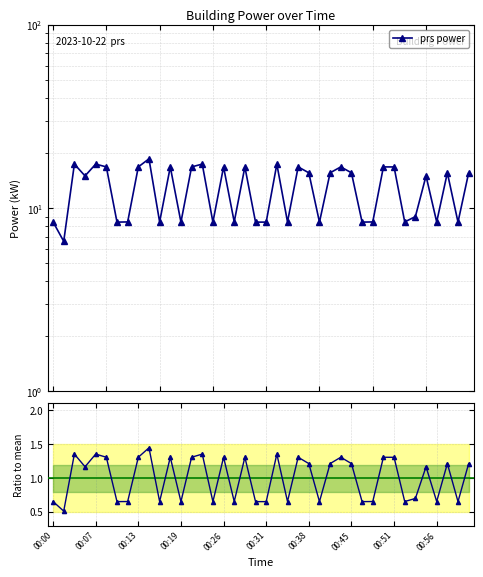

Rank the series by their average value, from highest to lowest.

prs power, prs ratio